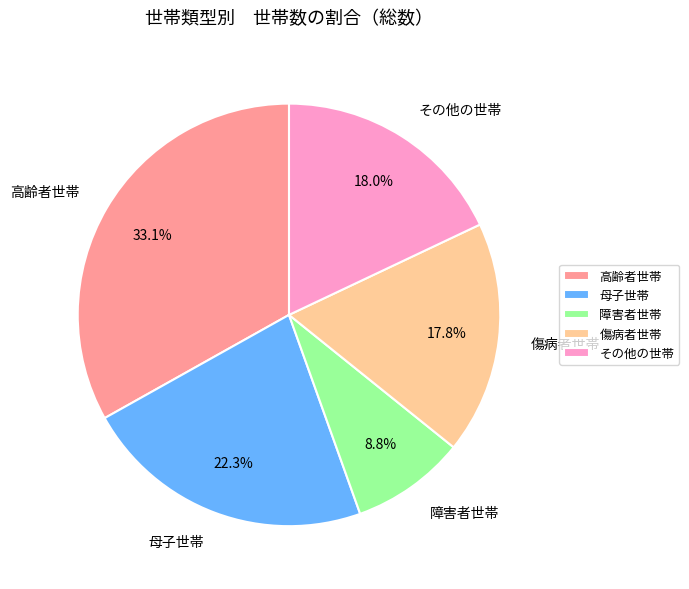

What percentage is NOT represented by 傷病者世帯?

82.2%